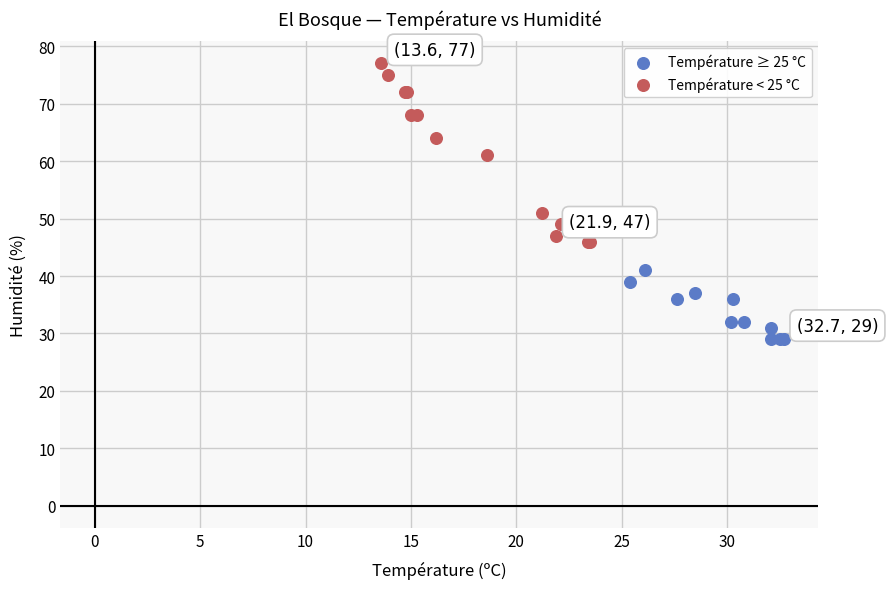

Which series reaches the minimum Y coordinate?

Température ≥ 25 °C